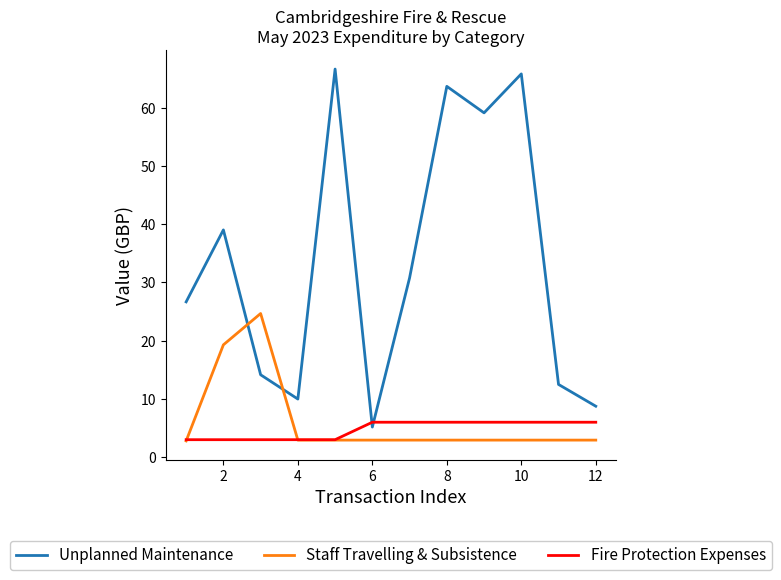

List the series in order of their peak value, lowest first.

Fire Protection Expenses, Staff Travelling & Subsistence, Unplanned Maintenance